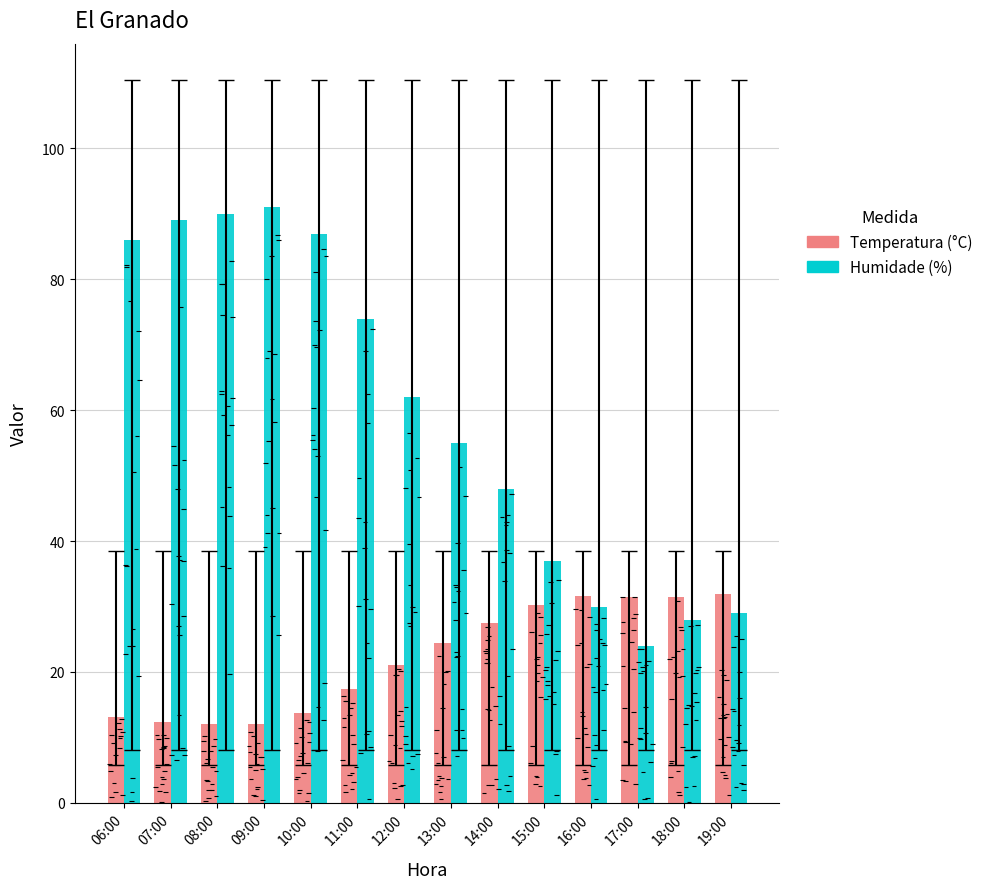

Rank the series by their maximum value, from highest to lowest.

Humidade (%), Temperatura (°C)